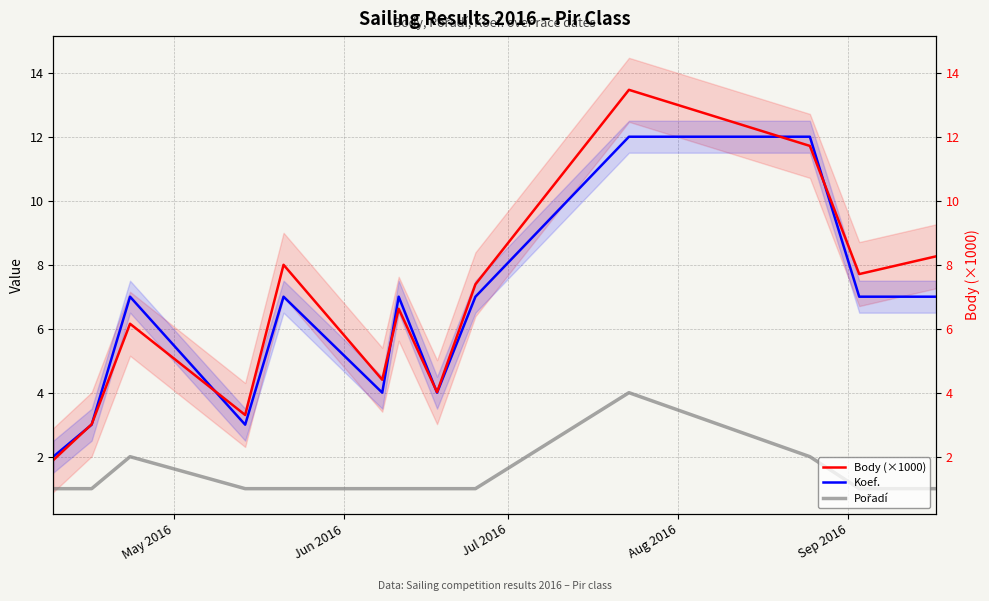

True or false: Koef. and Pořadí intersect in this chart.

False